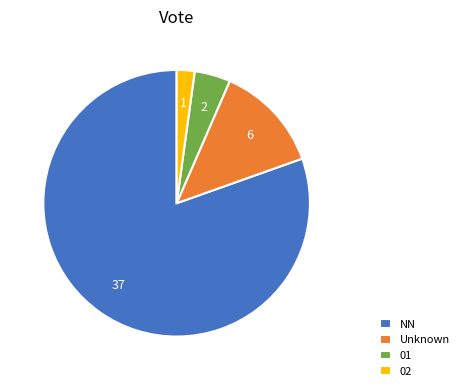

What is the ratio of the value at NN to the value at 01?

18.5